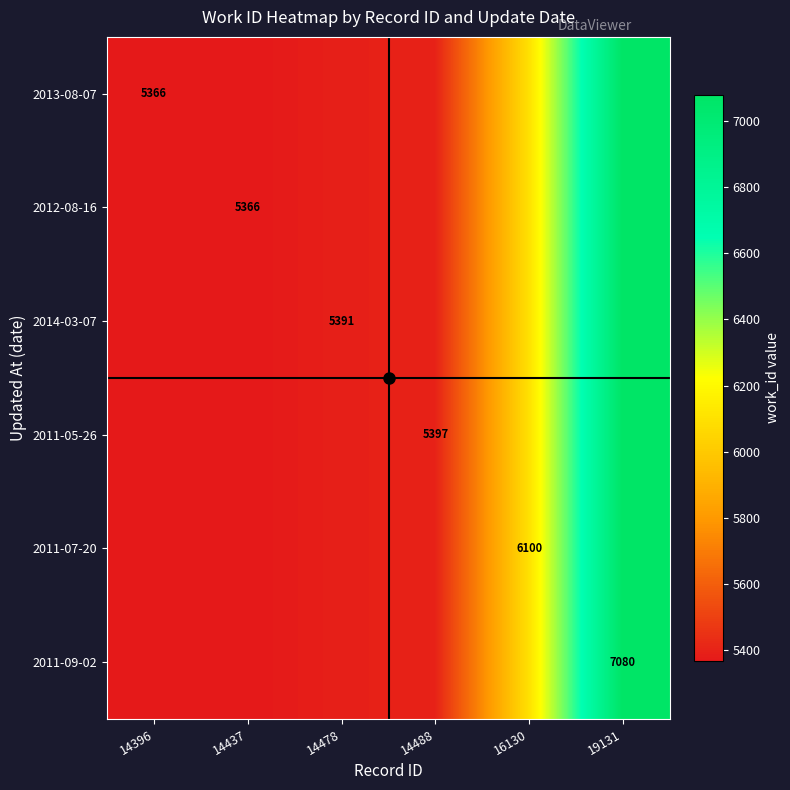

Between 16130 and 14396, which is larger?

16130